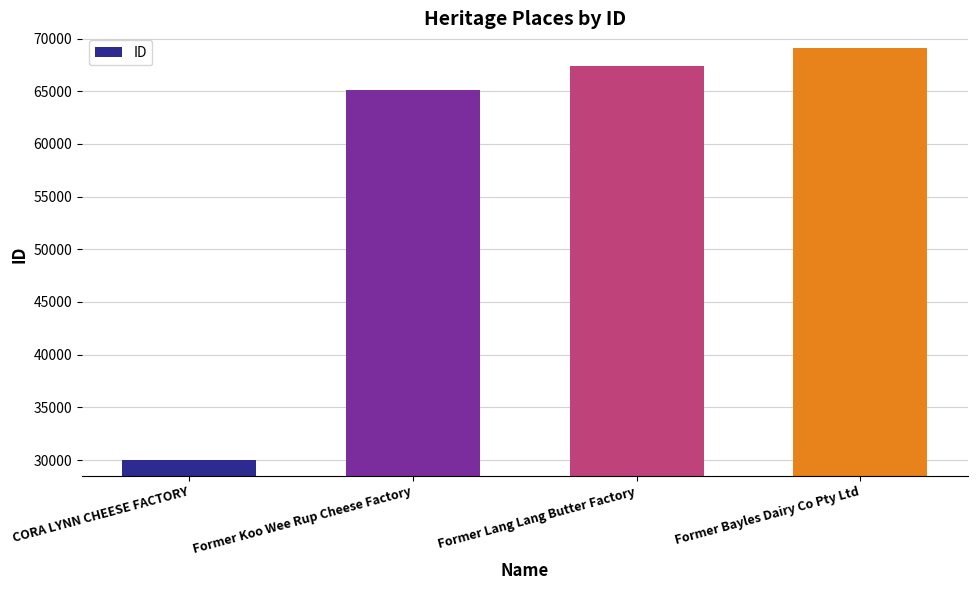

Reading left to right, transcribe all the data shown in this chart.

29997	65092	67368	69122